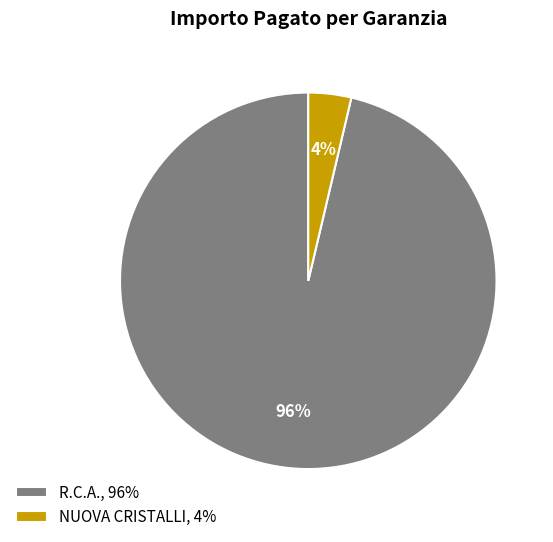

Between R.C.A., 96% and NUOVA CRISTALLI, 4%, which is larger?

R.C.A., 96%